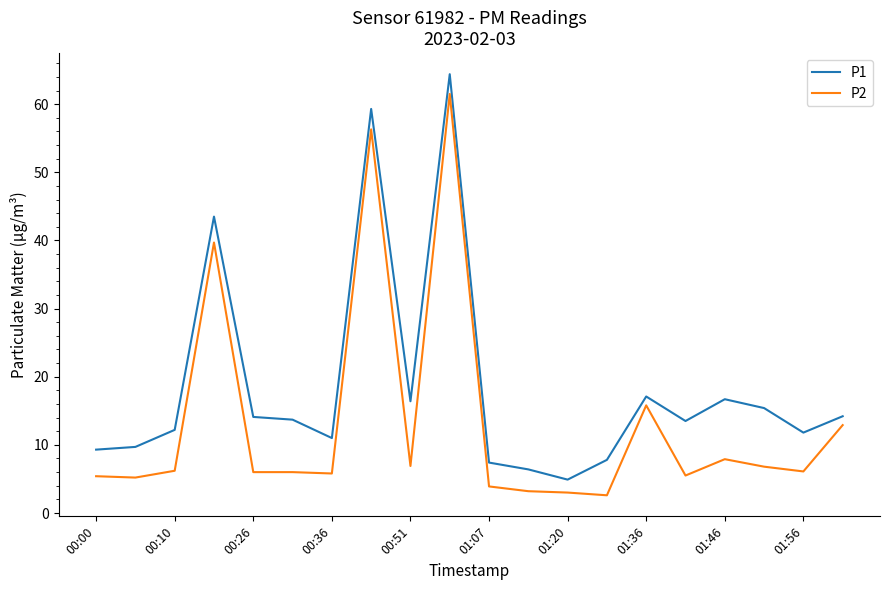

Rank the series by their average value, from highest to lowest.

P1, P2